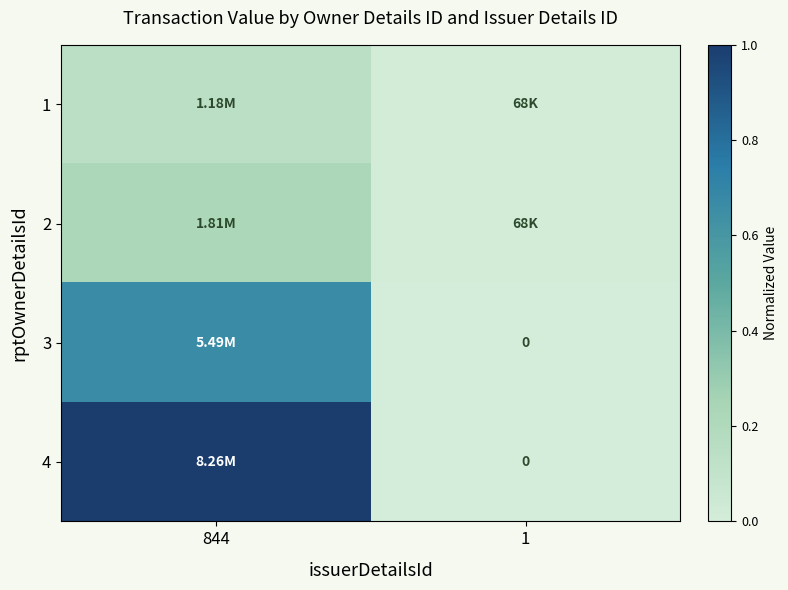

Between 844 and 1, which series saw the biggest shift?

4